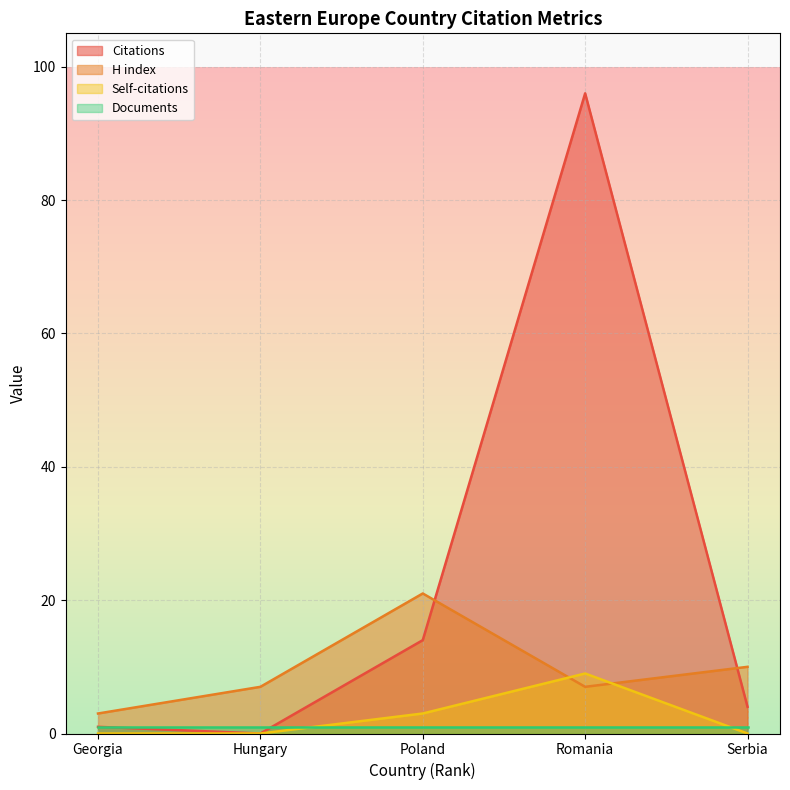

The H index series shows 33 at Poland. True or false?

False